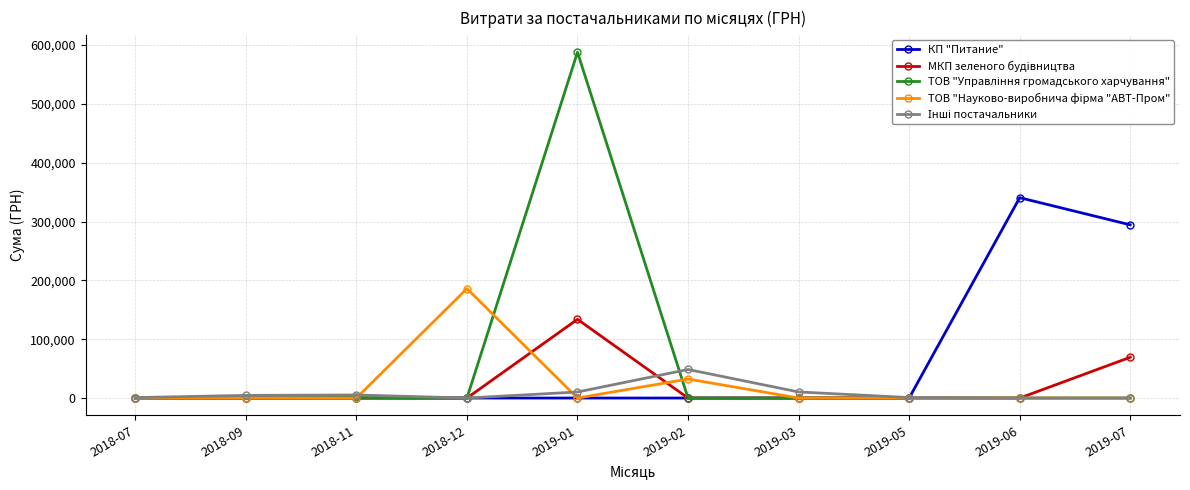

At which category is the sum across all series the highest?

2019-01